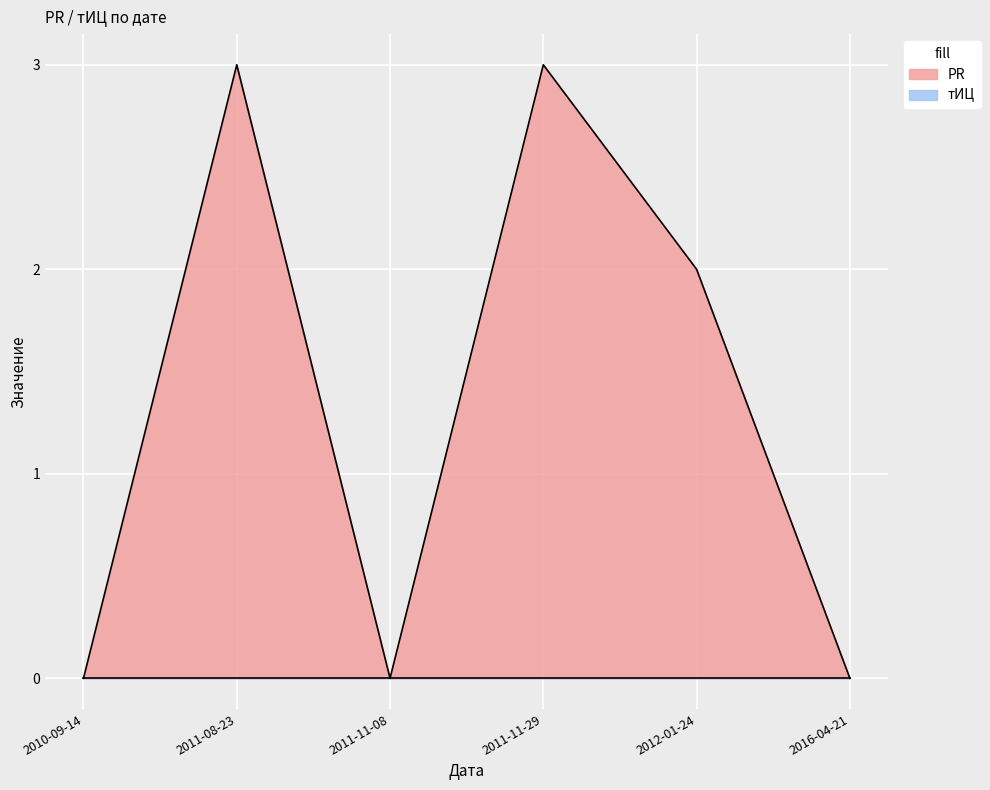

What is the value of the 4th point from the left?

3